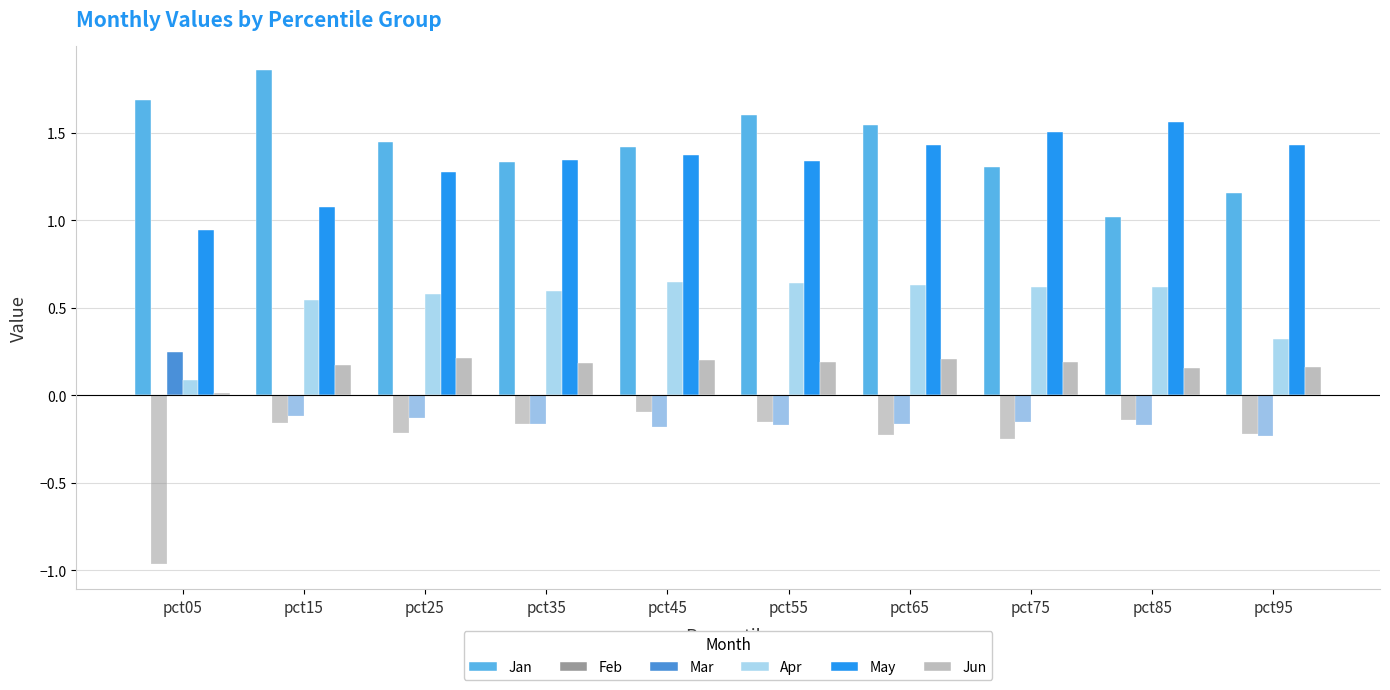

At pct95, list the series in order from largest to smallest.

May, Jan, Apr, Jun, Feb, Mar